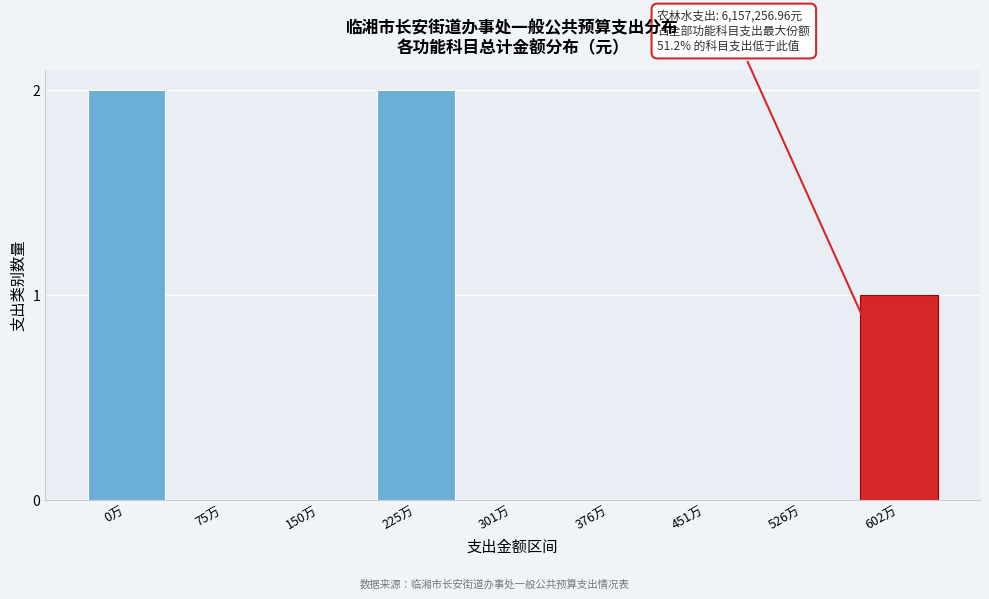

Reading left to right, extract all data points from this chart.

0万=2	75万=0	150万=0	225万=2	301万=0	376万=0	451万=0	526万=0	602万=1